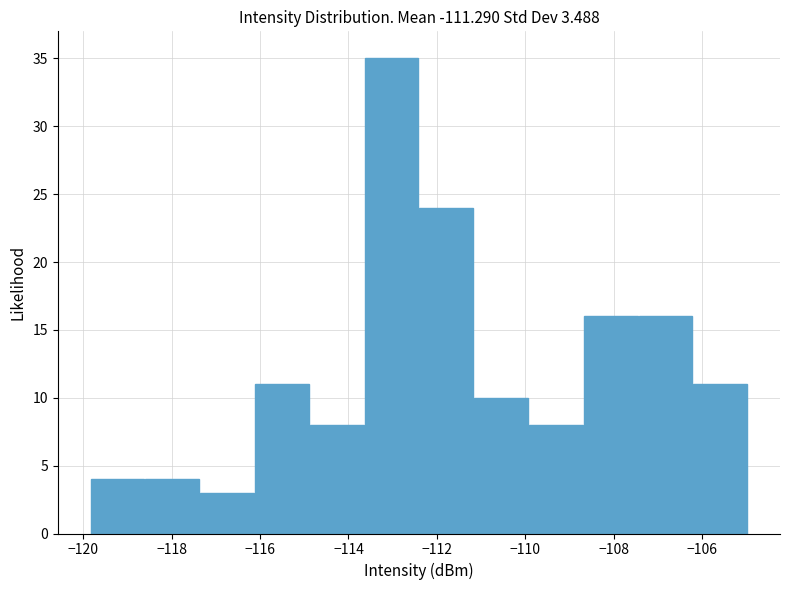

How tall is the bar that spans -114.8 to -113.6 on the x-axis? Neither the bar edges nor the heights are printed on the chart, so give them approximately, as read against the axes.

8